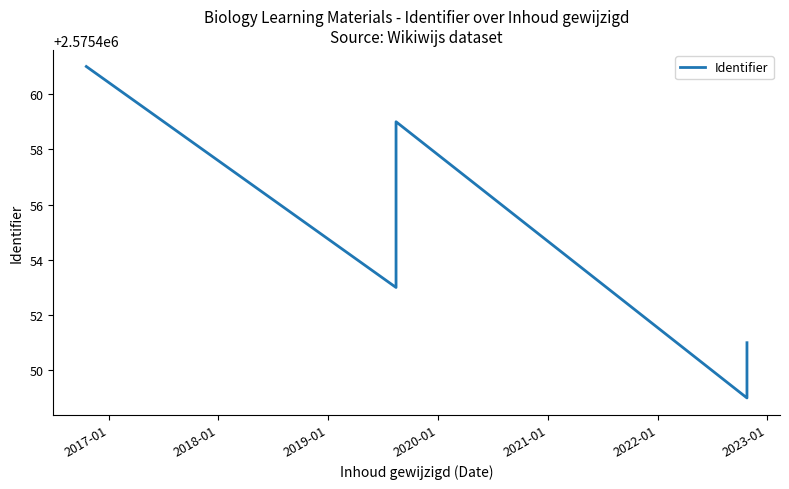

What is the greatest value displayed?

2575461